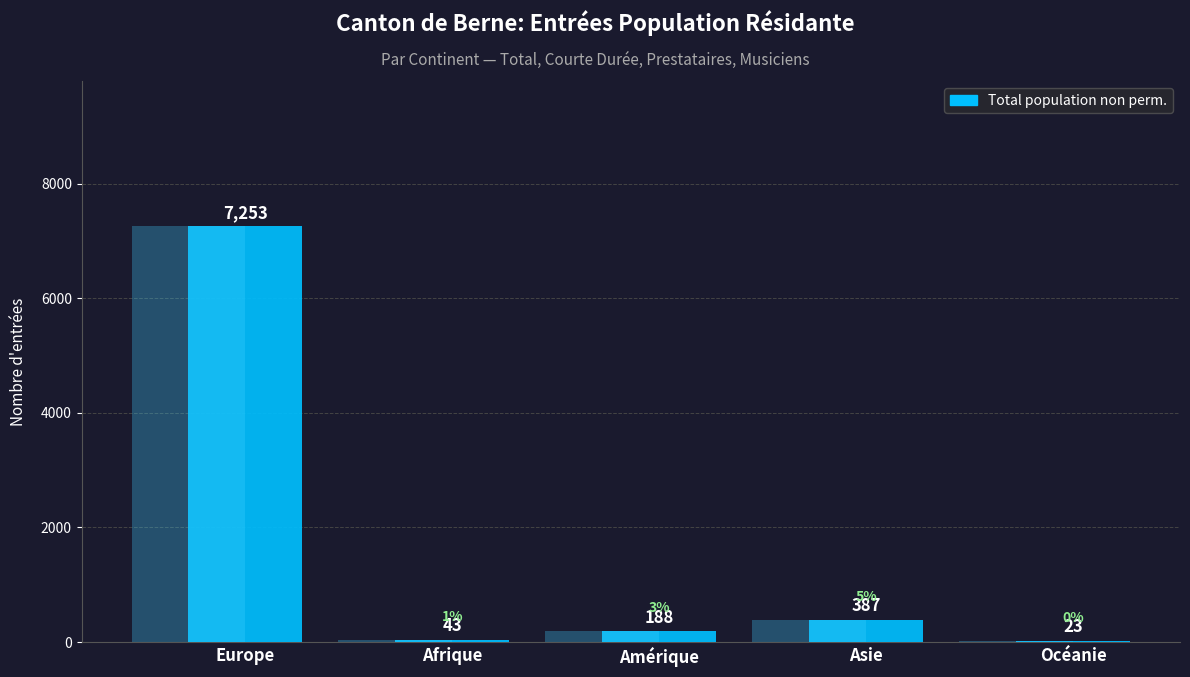

What is the minimum value shown in the chart?

23